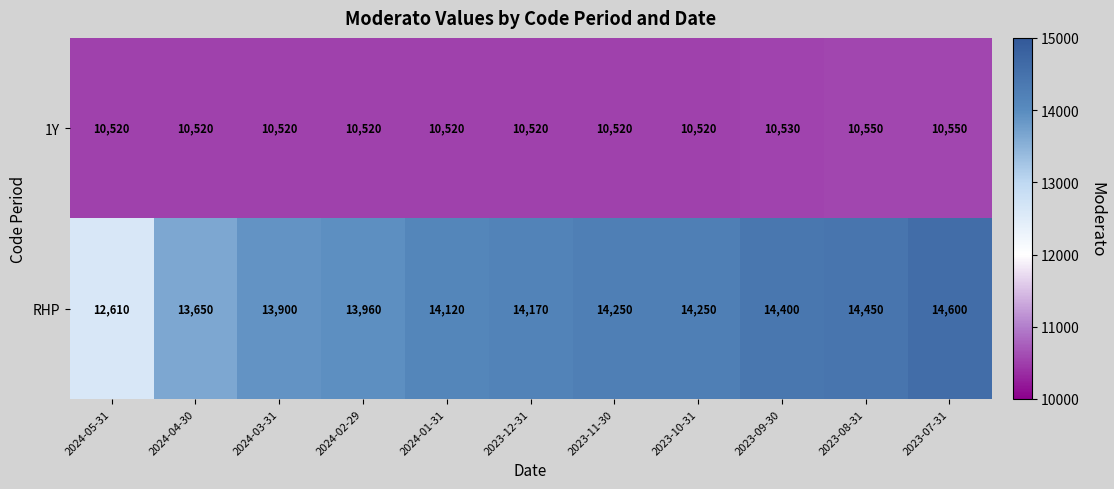

Which series changed the most between 2024-04-30 and 2023-12-31?

RHP